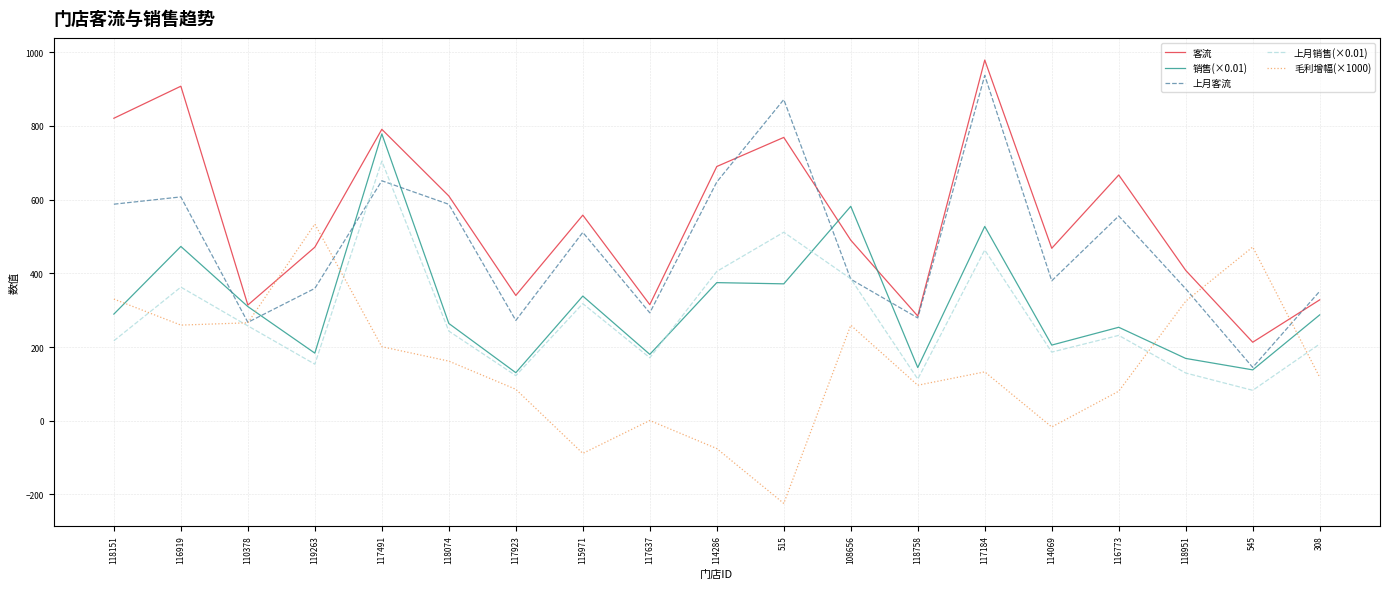

True or false: 客流 and 上月销售(×0.01) intersect in this chart.

False